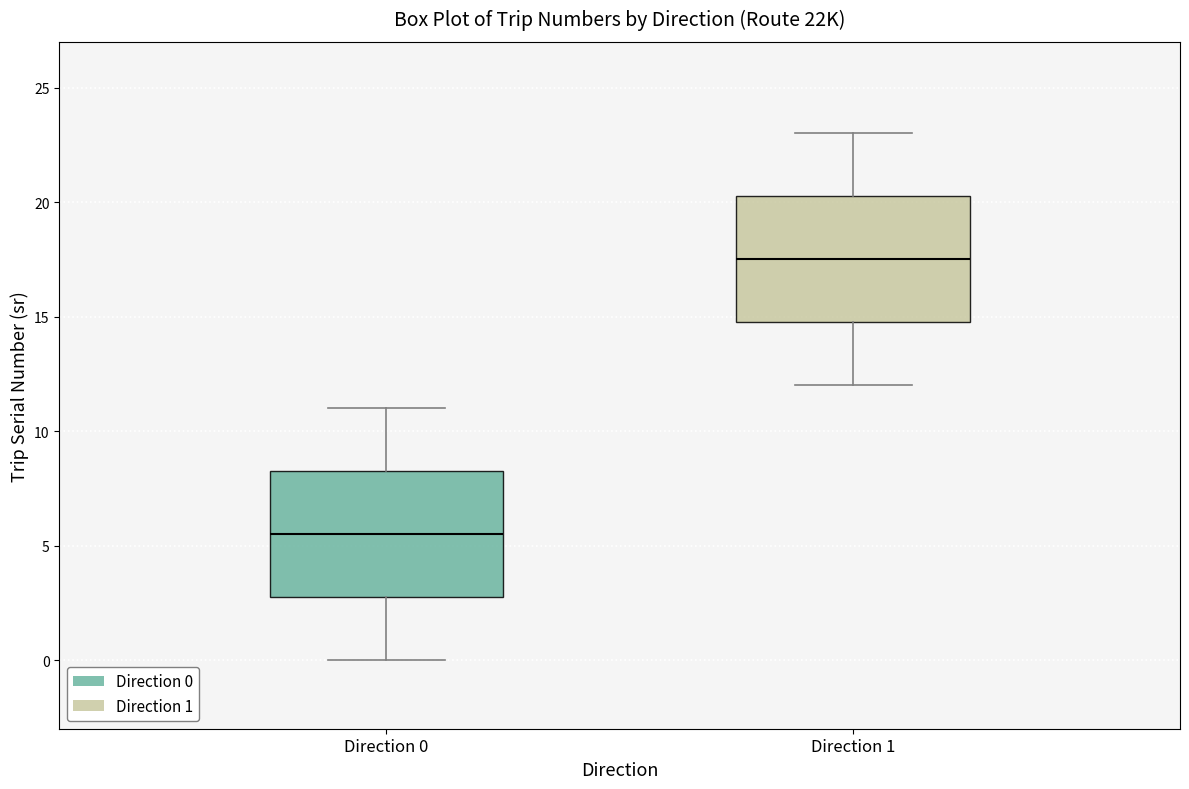

Reading left to right, transcribe this box plot: for each box, give where its median line is, the range the box spans, and where its two whiskers end, as read against the y-axis. The values are not printed on the chart, so give them approximately, as read against the axis.

Direction 0: median 5.5, box 3.0 to 8.5, whiskers 0.0 to 11.0
Direction 1: median 17.5, box 15.0 to 20.5, whiskers 12.0 to 23.0